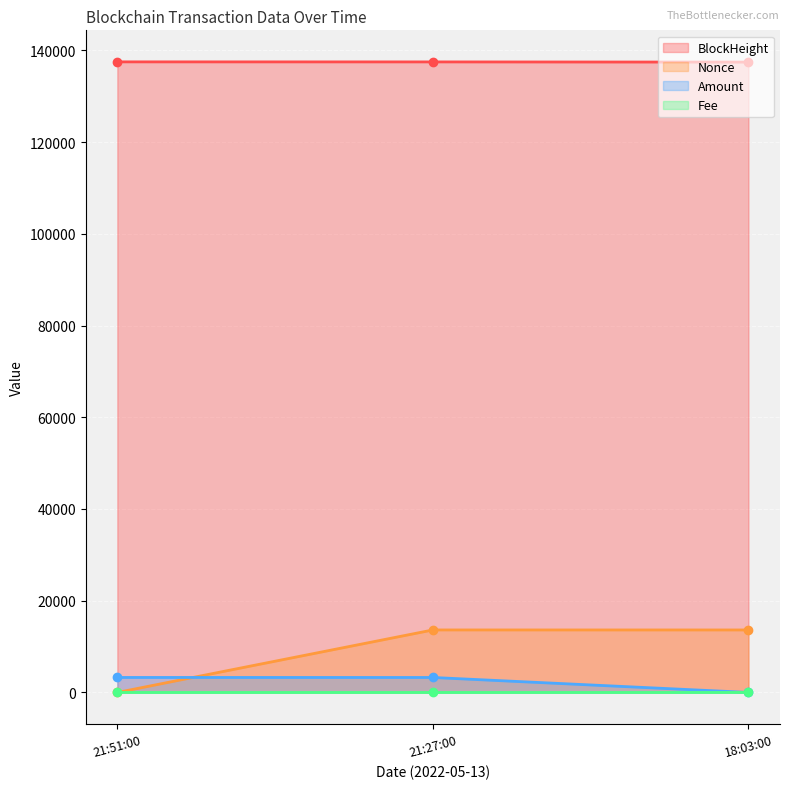

The Nonce series shows 8845.2 at 18:03:00. True or false?

False